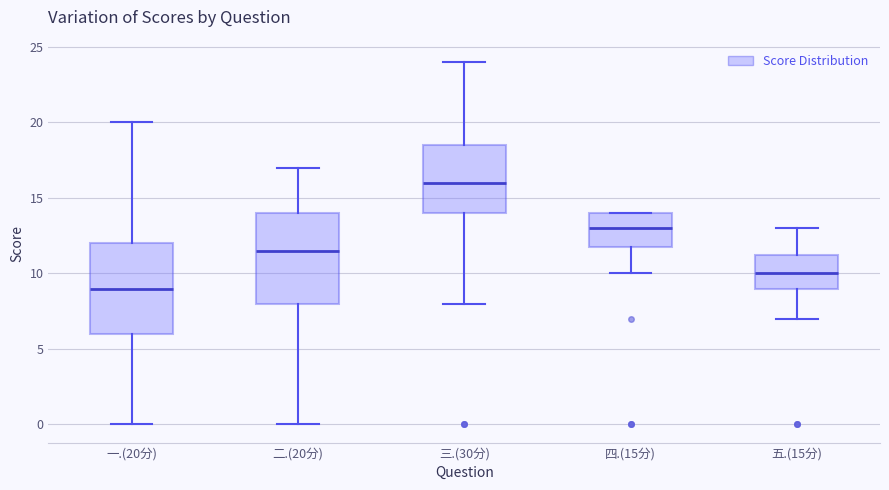

Reading left to right, transcribe this box plot: for each box, give where its median line is, the range the box spans, and where its two whiskers end, as read against the y-axis. The values are not printed on the chart, so give them approximately, as read against the axis.

一.(20分): median 9.0, box 6.0 to 12.0, whiskers 0.0 to 20.0
二.(20分): median 11.5, box 8.0 to 14.0, whiskers 0.0 to 17.0
三.(30分): median 16.0, box 14.0 to 18.5, whiskers 8.0 to 24.0
四.(15分): median 13.0, box 12.0 to 14.0, whiskers 10.0 to 14.0
五.(15分): median 10.0, box 9.0 to 11.5, whiskers 7.0 to 13.0